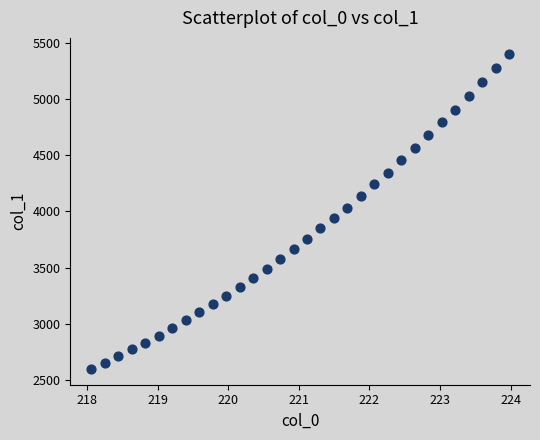

What is the range of Y values (max minus min)?

2810.2